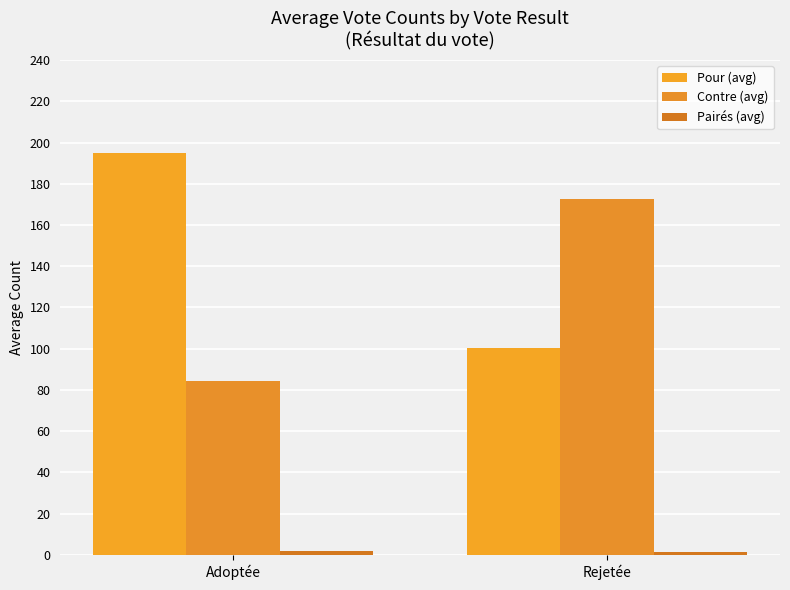

Reading right to left, what are all the values shown in this chart?

Pour (avg): 100.4	195.0
Contre (avg): 172.4	84.4
Pairés (avg): 1.2	2.0